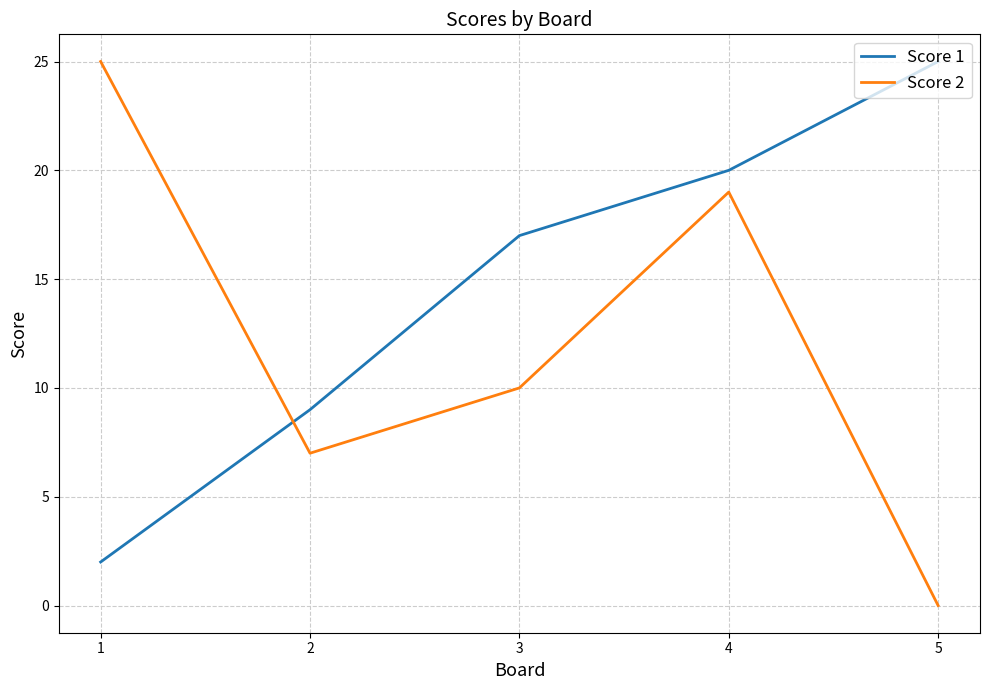

At which label does Score 1 reach its peak?

5